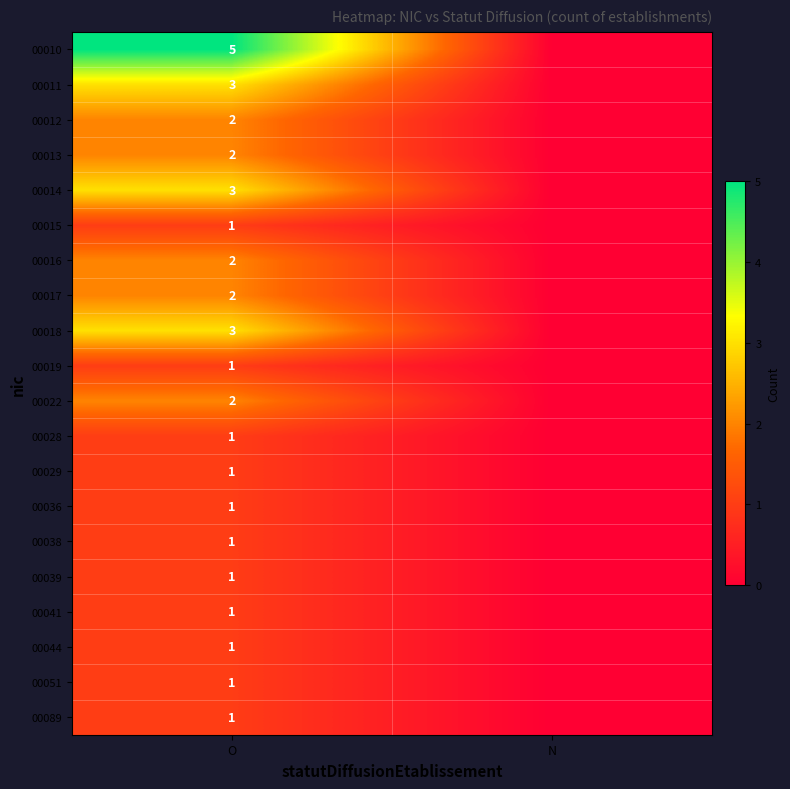

What is the total value across all series at O?

35